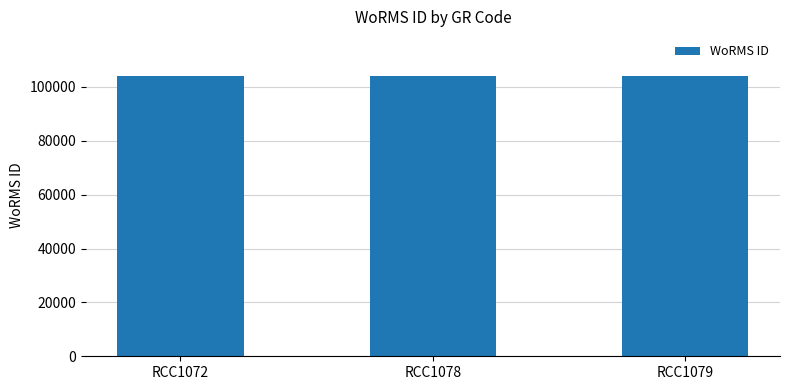

The value at RCC1072 is 103991. True or false?

True